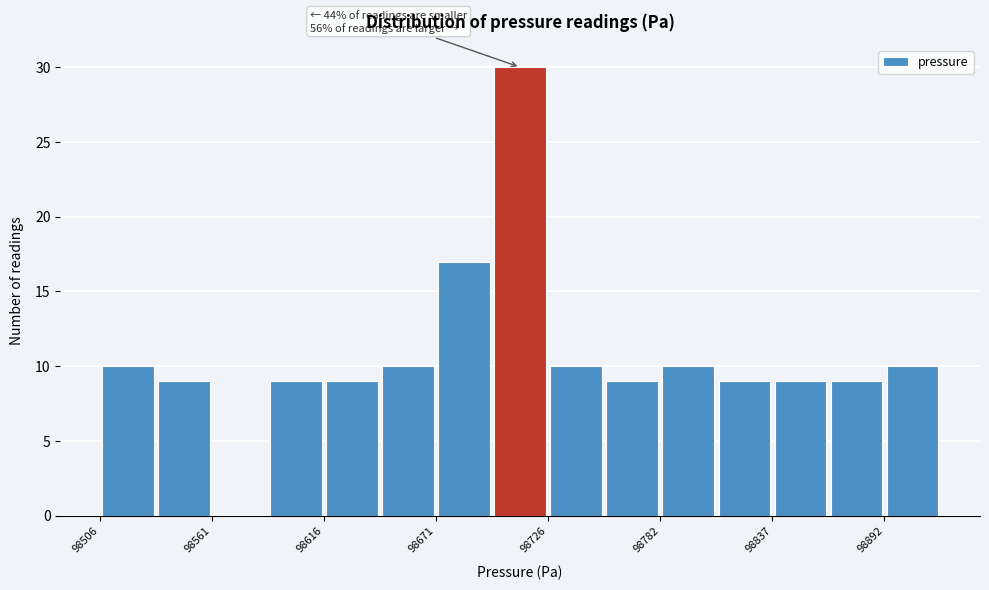

Read against the x-axis, roughly where is the centre of the tallest bar?

98710